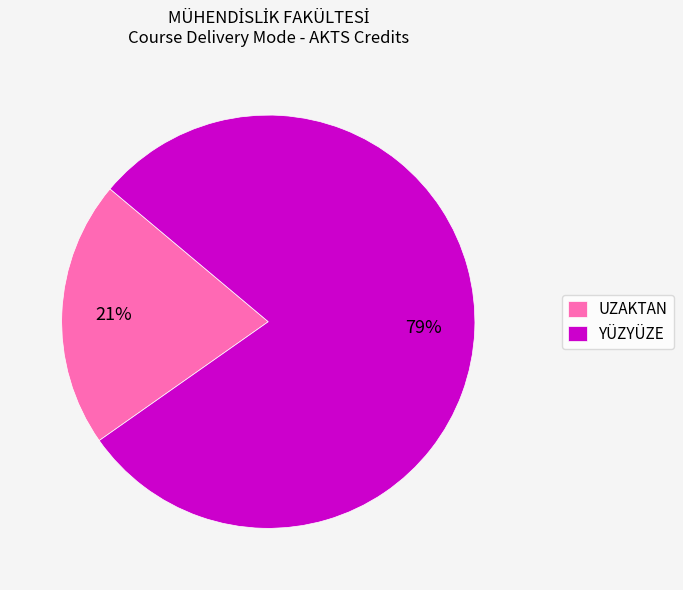

Does UZAKTAN represent more than half of the total?

No